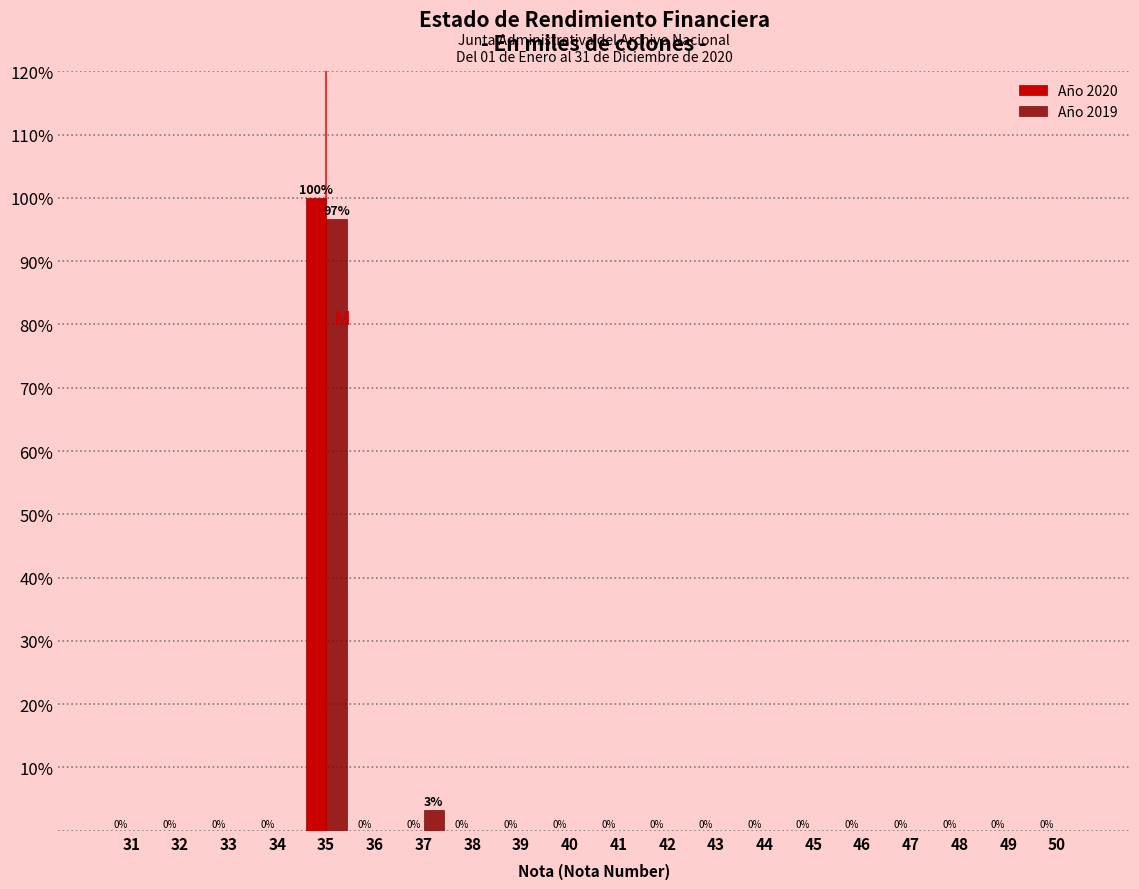

What is the maximum value shown in the chart?

100.0